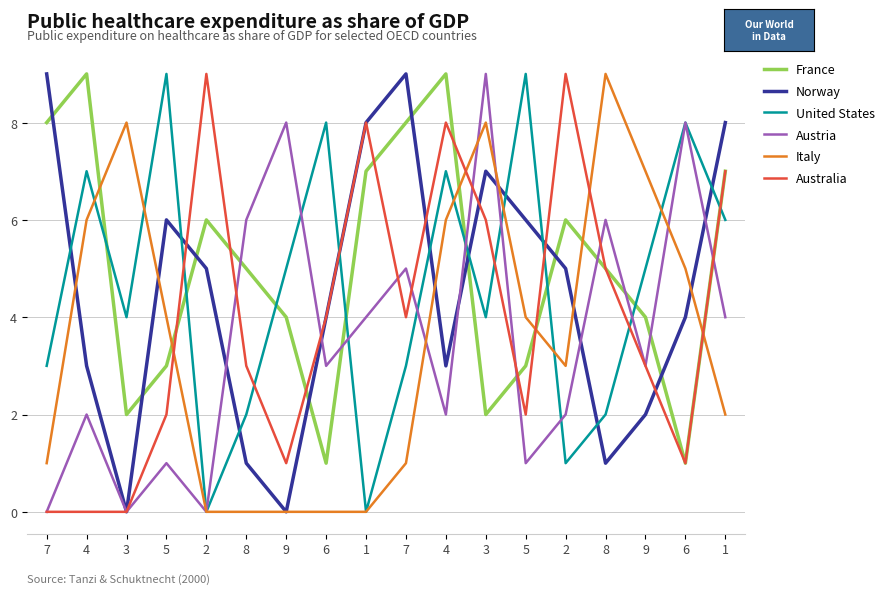

Is the value of France at 2 greater than the value of Italy at 8?

Yes